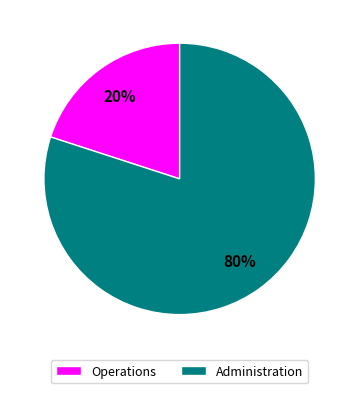

Which slice is the largest?

Administration